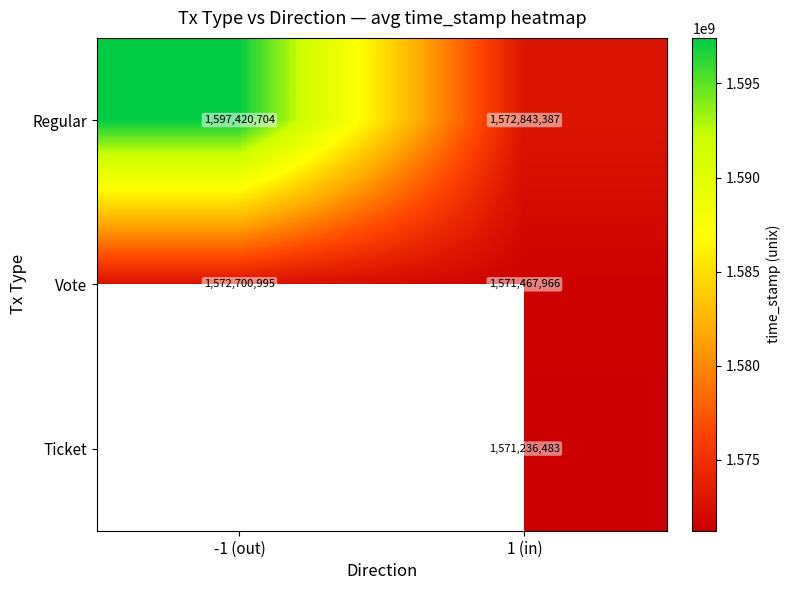

Is the value of Regular at -1 (out) greater than the value of Vote at 1 (in)?

Yes